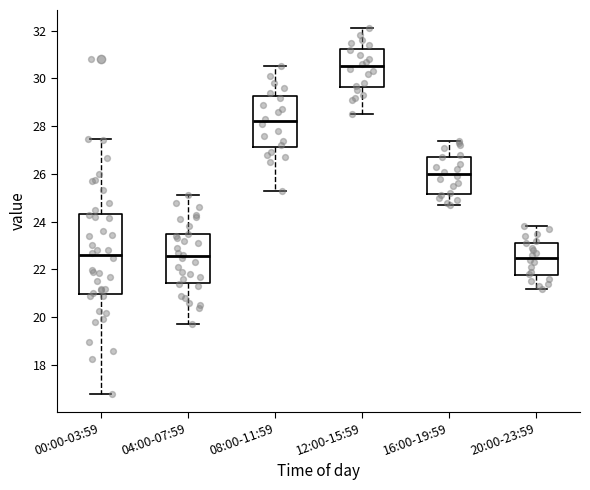

Where is the lower edge of the box for 20:00-23:59 on the y-axis? The values are not printed on the chart, so give them approximately, as read against the axis.

21.8